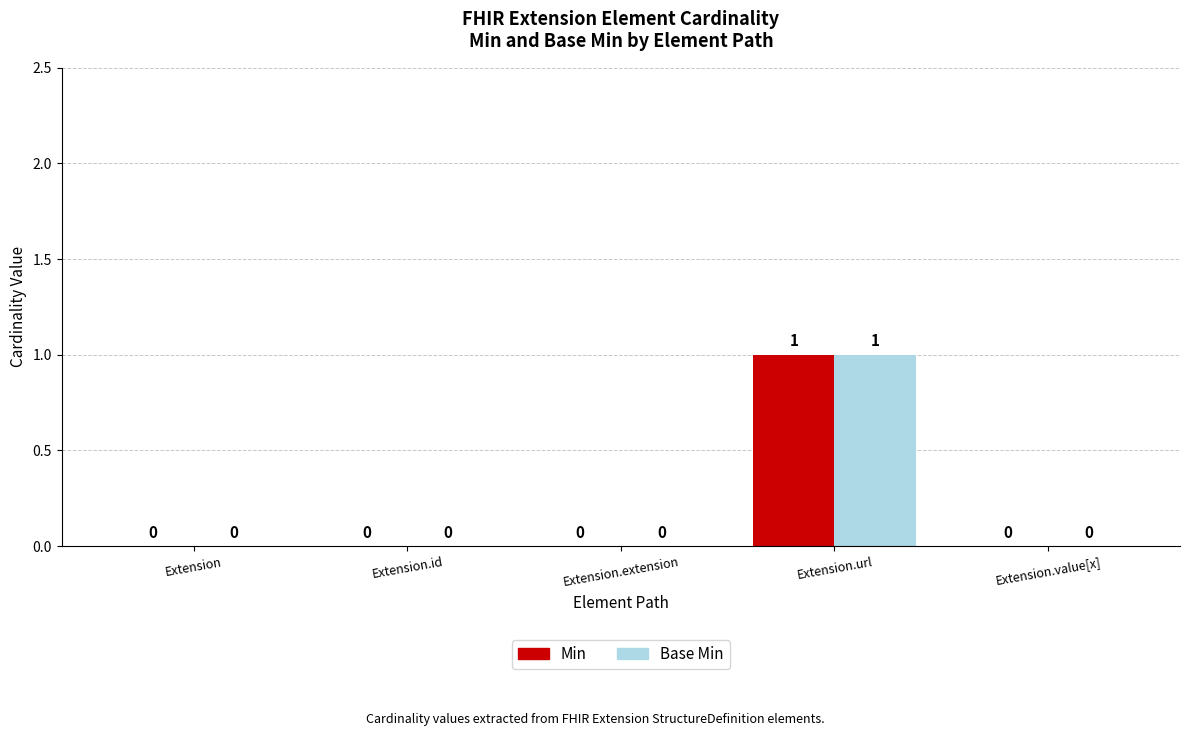

Which label corresponds to the largest value in the chart?

Extension.url